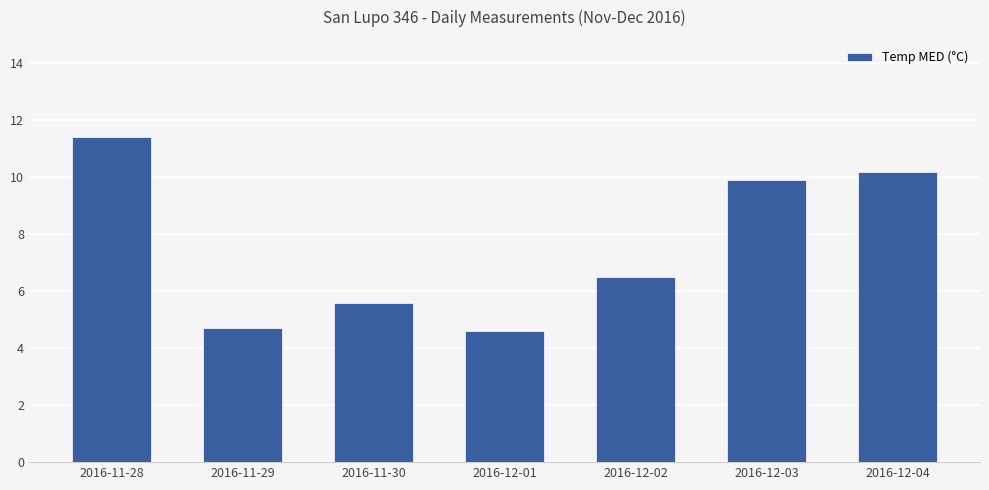

What is the label of the 5th bar from the left?

2016-12-02